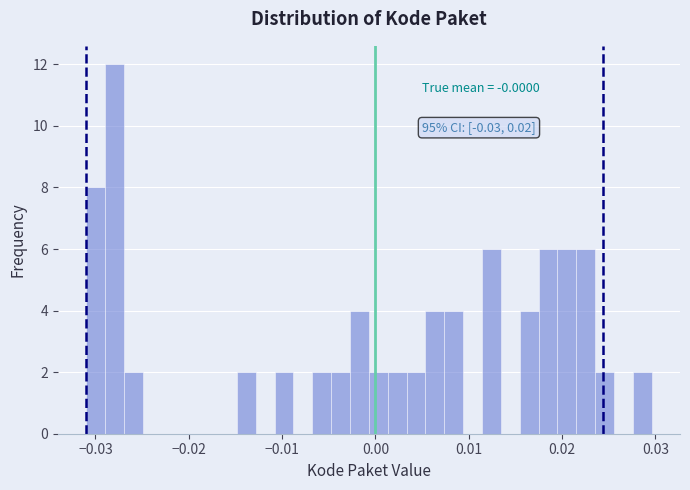

Read against the x-axis, roughly where is the centre of the tallest bar?

-0.028